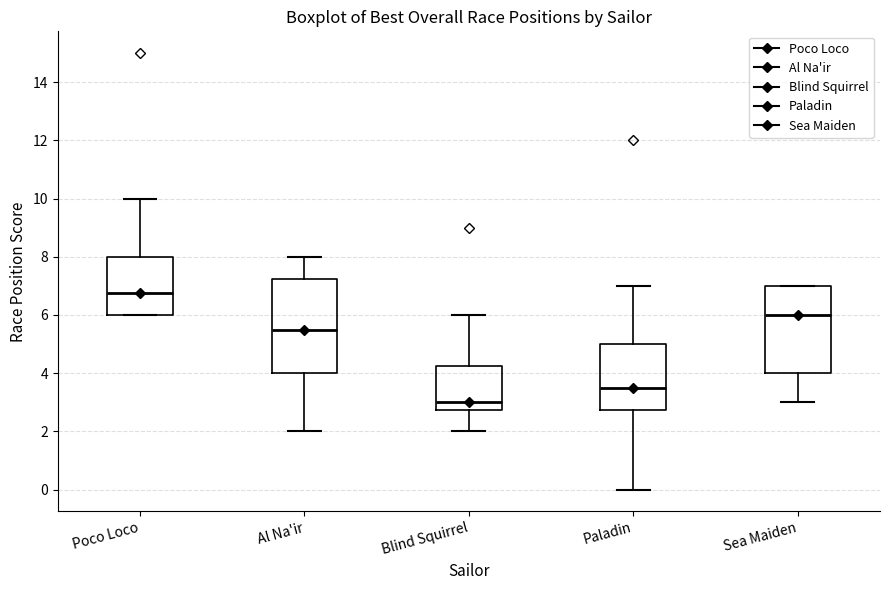

Reading left to right, read every box against the y-axis: the position of its median line, the range the box covers, and the ends of its whiskers. The values are not printed on the chart, so give them approximately, as read against the axis.

Poco Loco: median 6.8, box 6.0 to 8.0, whiskers 6.0 to 10.0
Al Na'ir: median 5.6, box 4.0 to 7.2, whiskers 2.0 to 8.0
Blind Squirrel: median 3.0, box 2.8 to 4.2, whiskers 2.0 to 6.0
Paladin: median 3.6, box 2.8 to 5.0, whiskers 0.0 to 7.0
Sea Maiden: median 6.0, box 4.0 to 7.0, whiskers 3.0 to 7.0